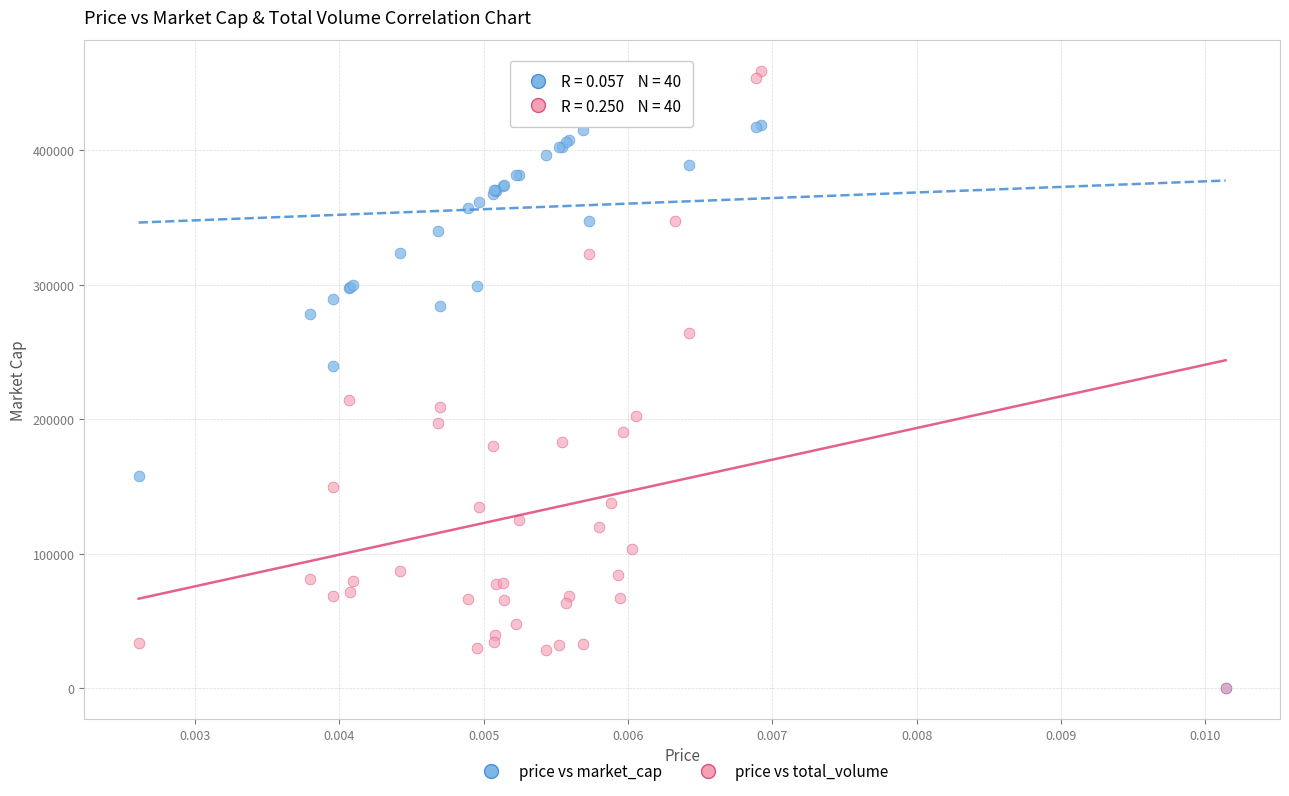

In the price vs total_volume series, what Y value is closest to 229607?

214255.5